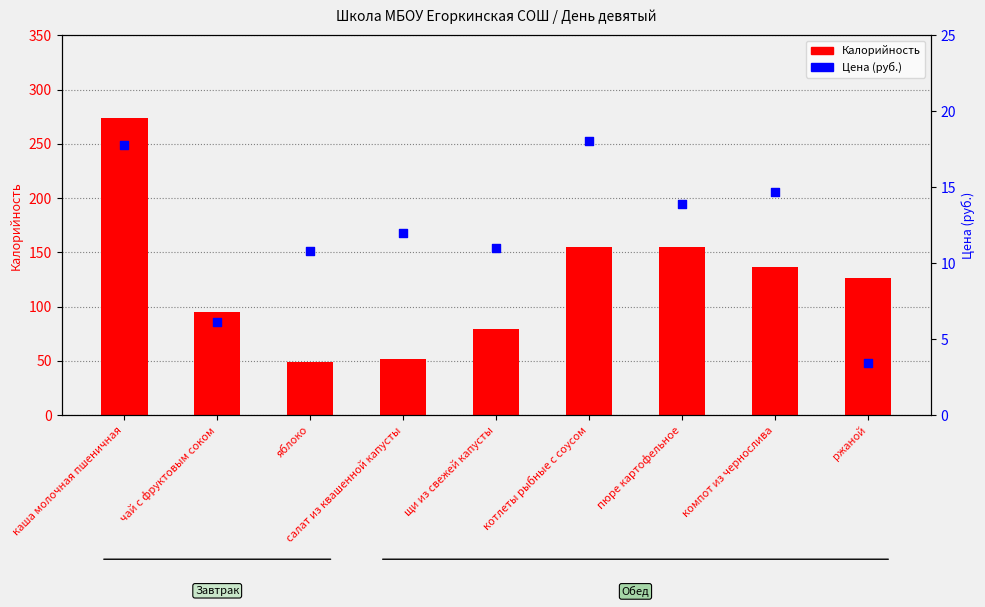

What is the total value across all series at яблоко?

59.8